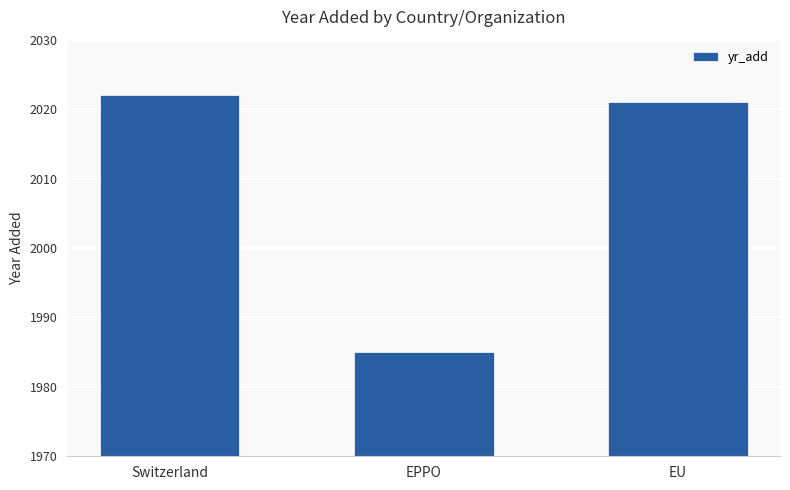

How many series are shown in this chart?

1